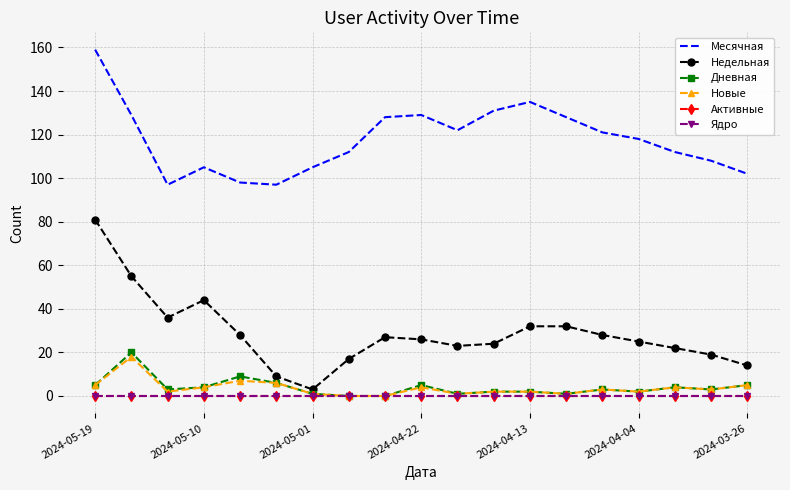

How many distinct data groups are displayed?

6